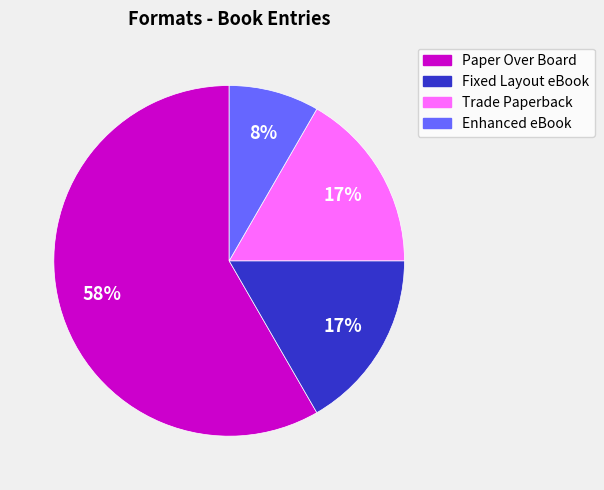

Count the number of slices in the pie.

4